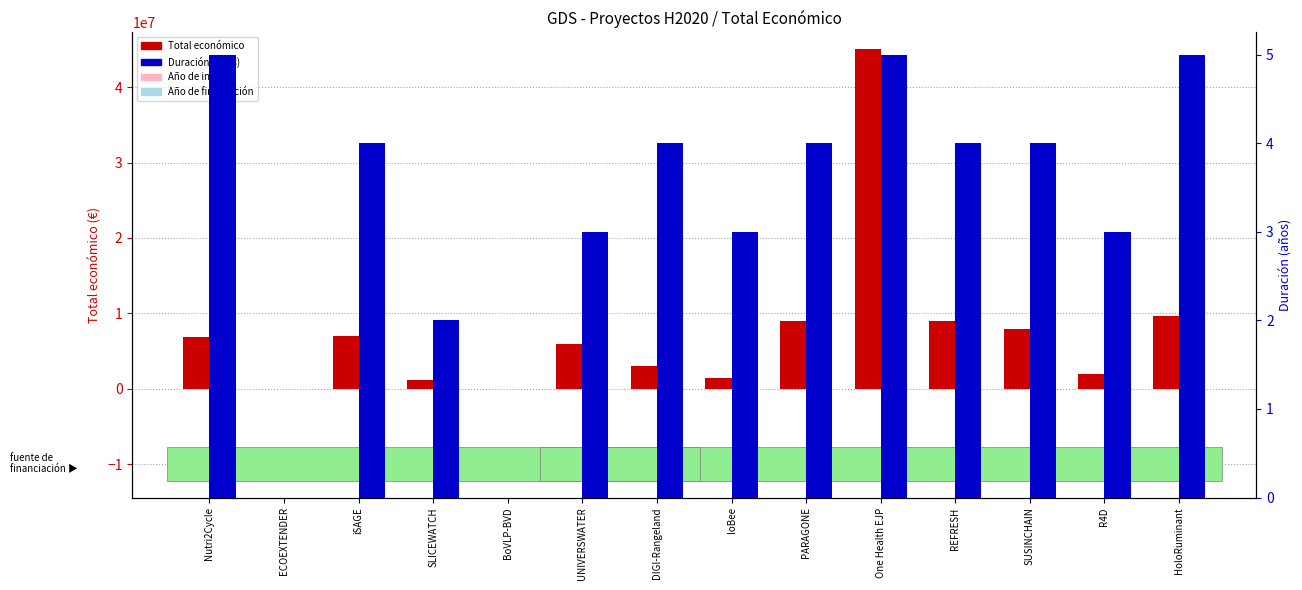

What is the difference between the Total económico values at DIGI-Rangeland and REFRESH?

5999758